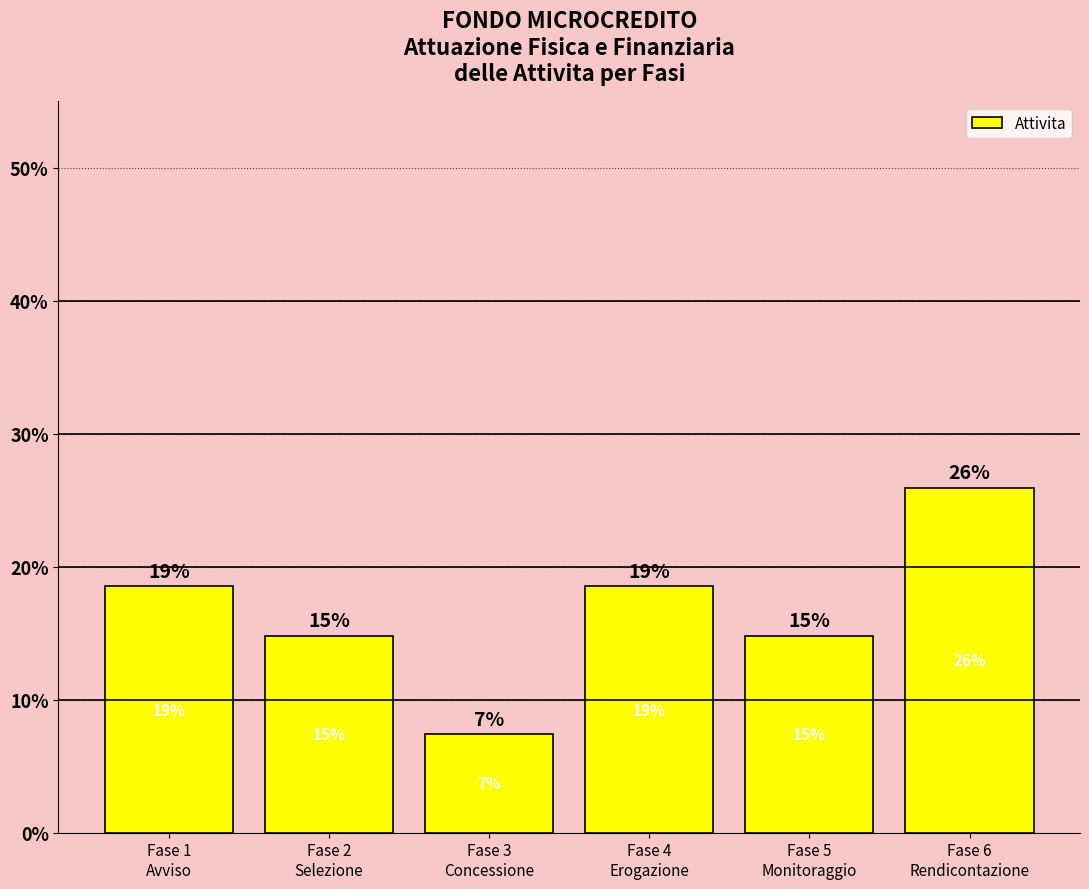

At which label is the value closest to 16?

Fase 2
Selezione